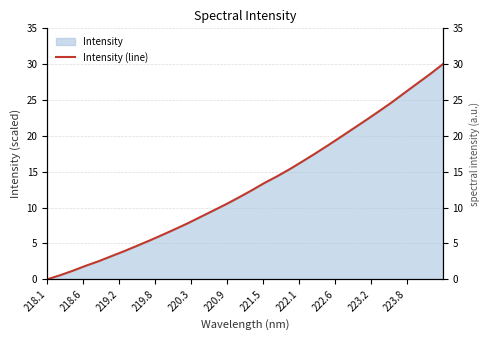

How many data points are less than 12?

16